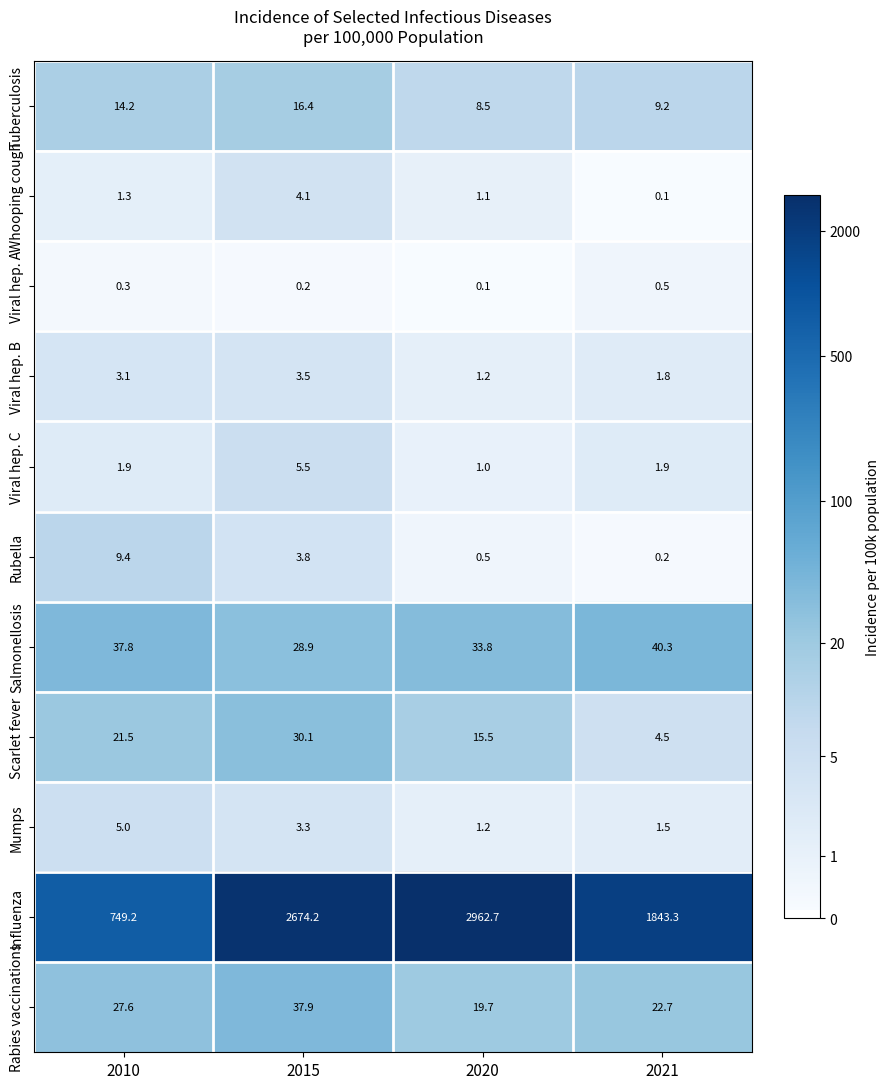

What is the total value across all series at 2020?

3045.3